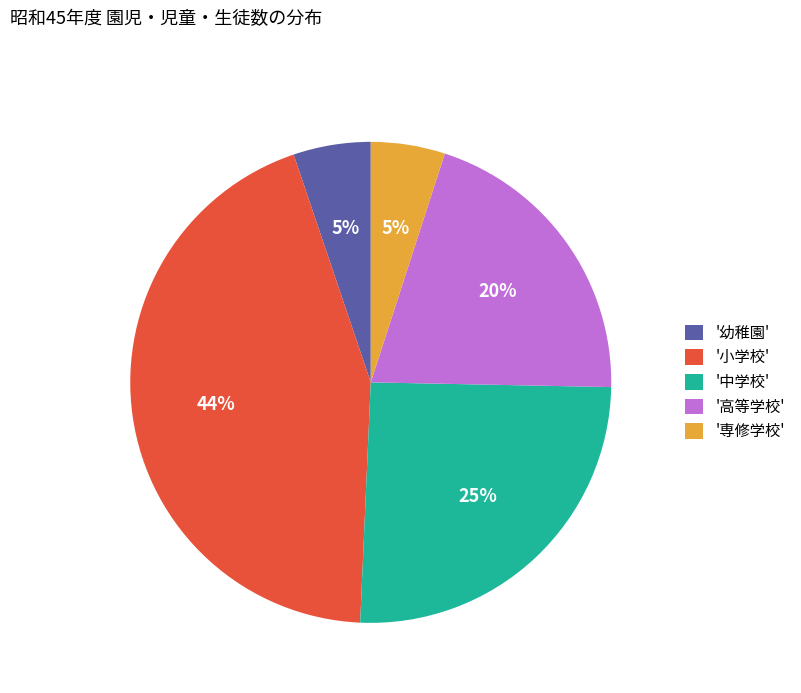

Is there a majority slice in this chart?

No